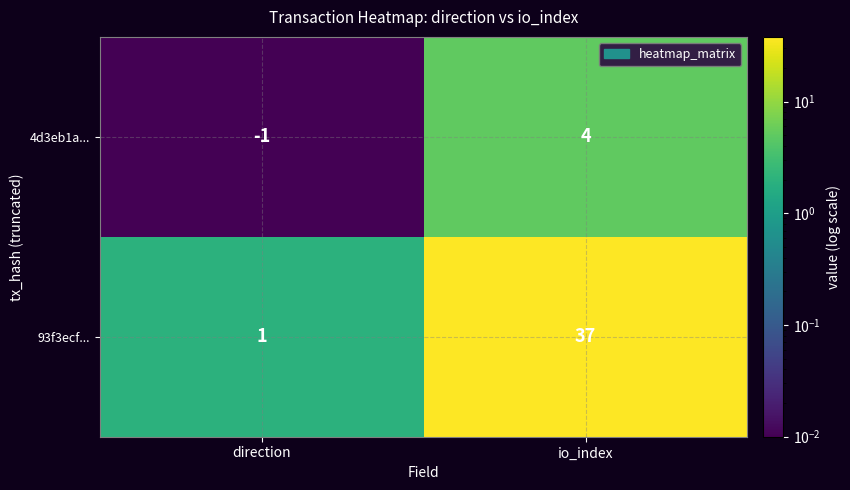

Reading right to left, transcribe all the data shown in this chart.

4d3eb1a...: io_index=4	direction=-1
93f3ecf...: io_index=37	direction=1